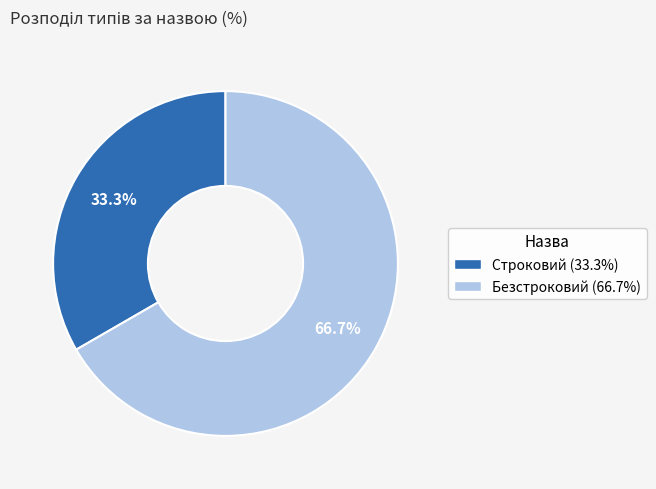

To the nearest percent, what is the difference between the Безстроковий and Строковий slice percentages?

33%